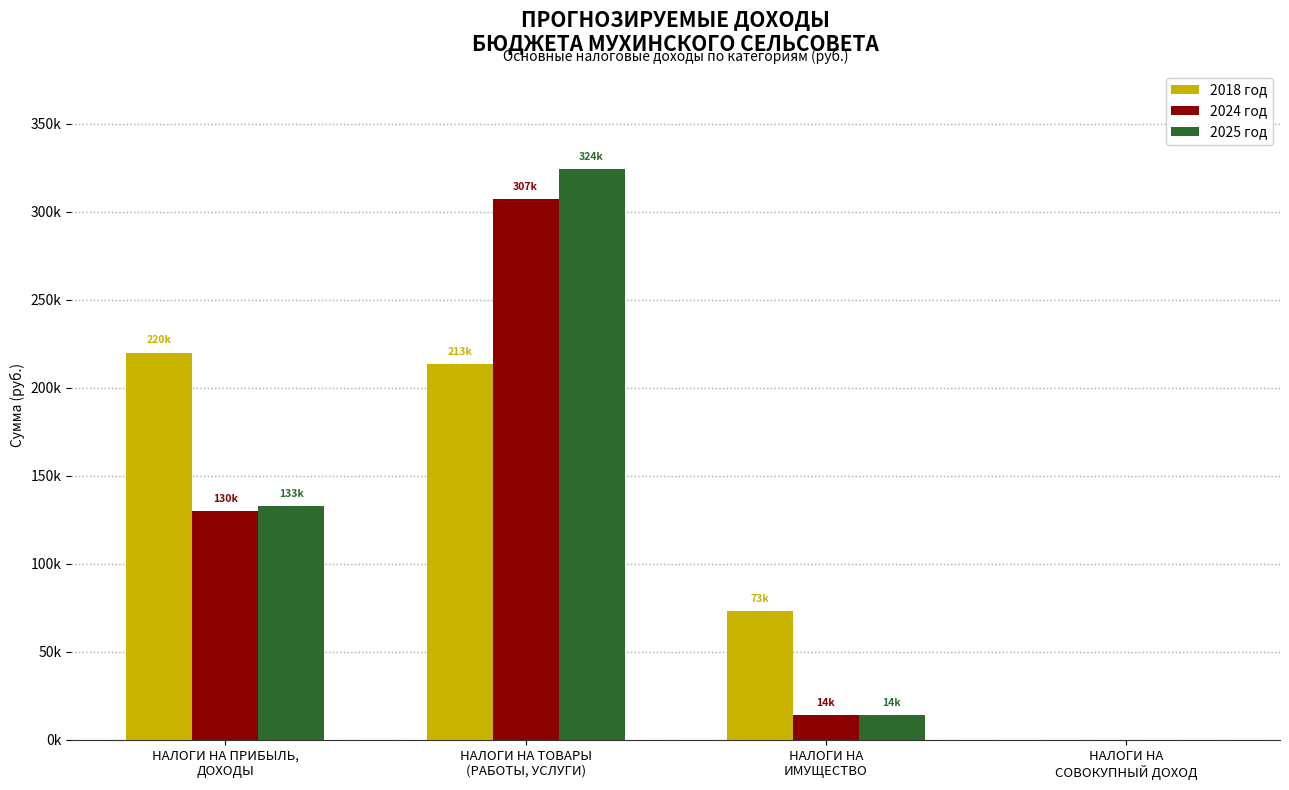

What are all the series names shown in the legend?

2018 год, 2024 год, 2025 год